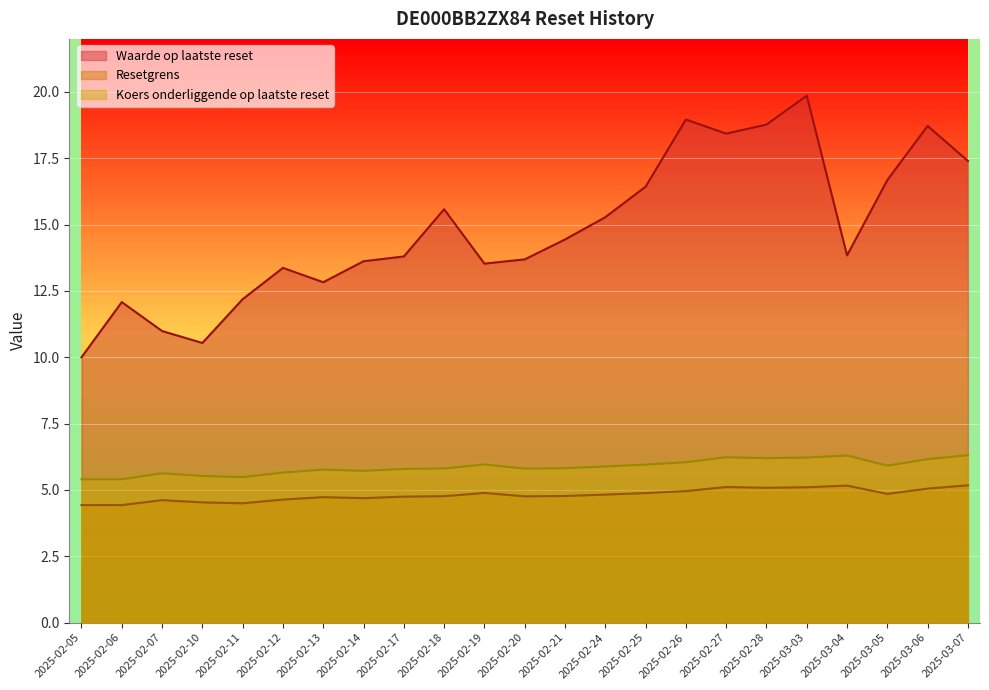

What is the label of the 18th point from the right?

2025-02-12